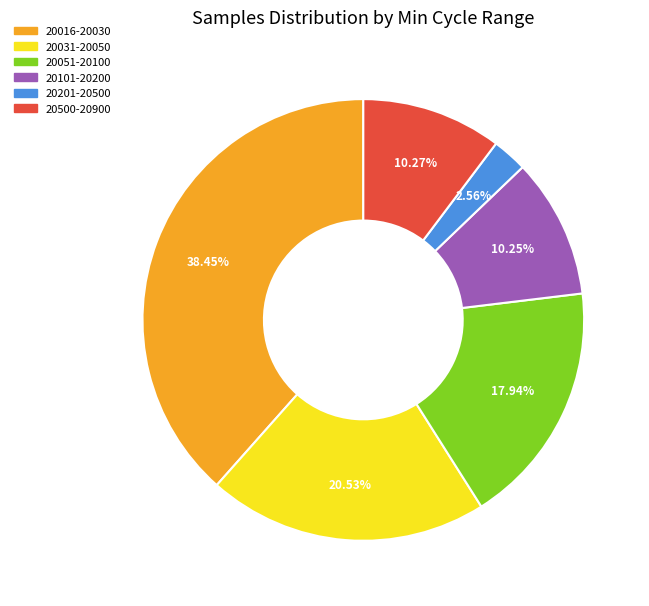

Is there any slice that represents more than half of the pie?

No